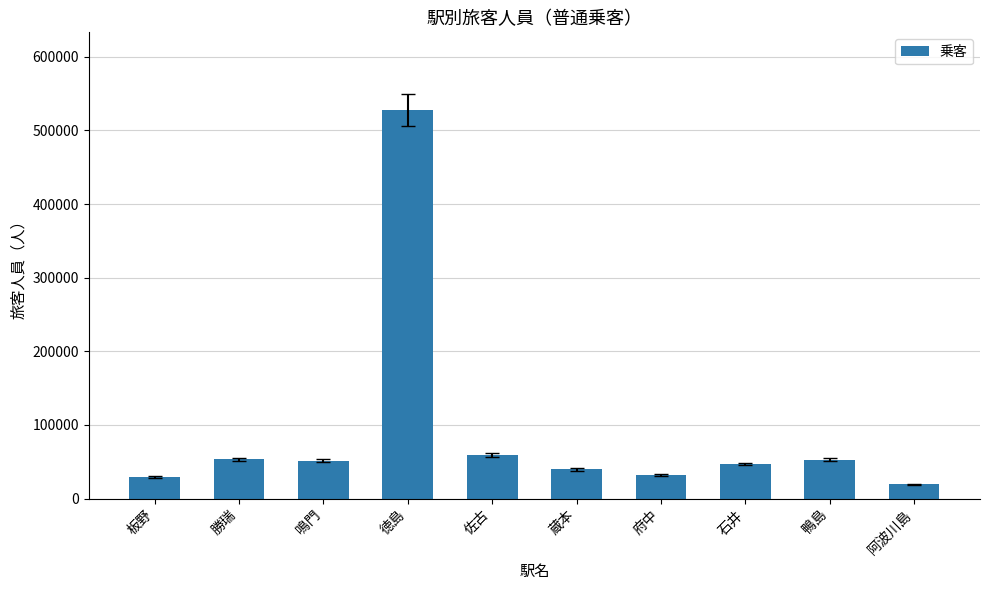

What is the change in value from 板野 to 石井?

+17392